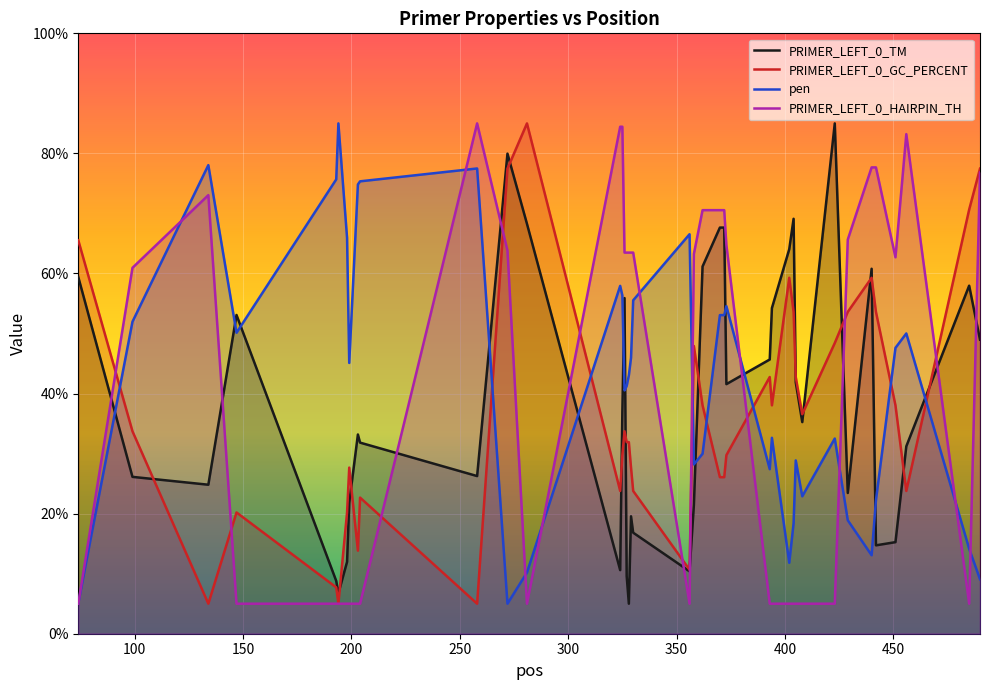

How many intersections are there between PRIMER_LEFT_0_TM and pen?

12